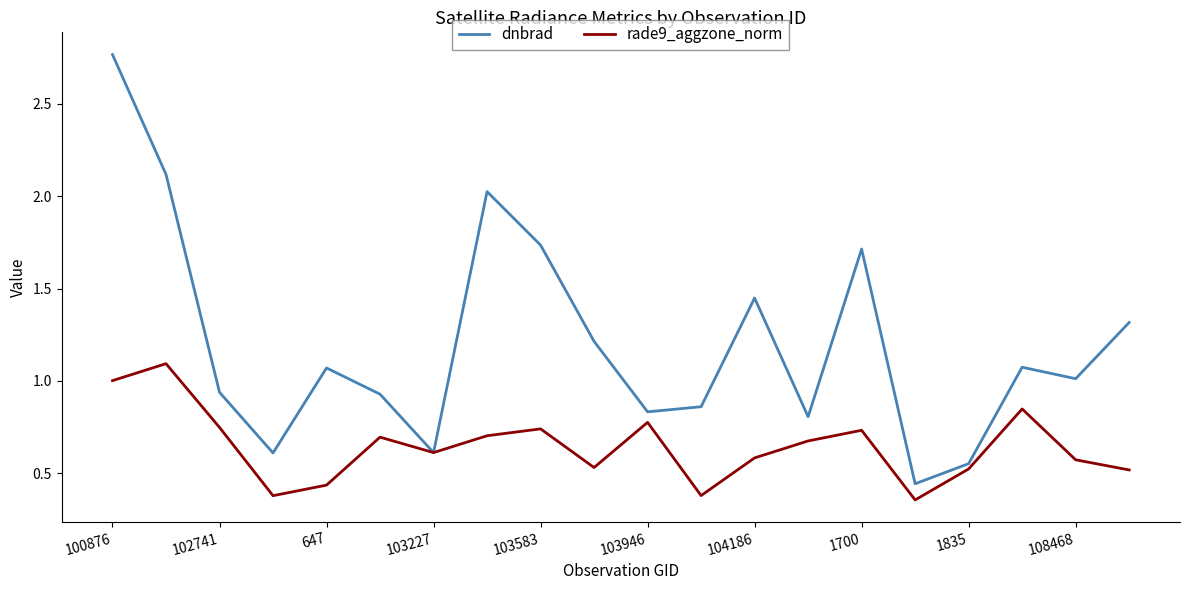

List the series in order of their peak value, lowest first.

rade9_aggzone_norm, dnbrad